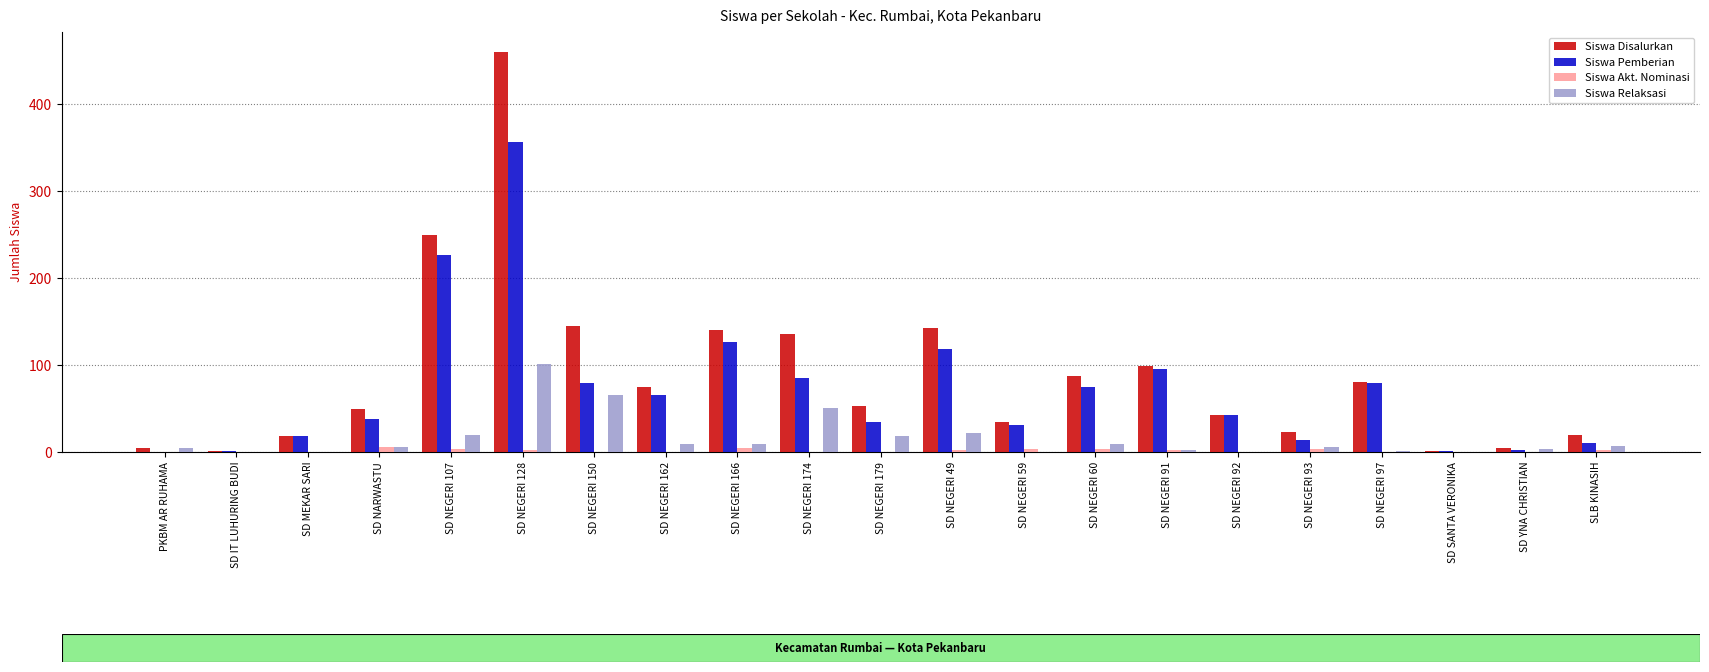

What is the maximum value shown in the chart?

460